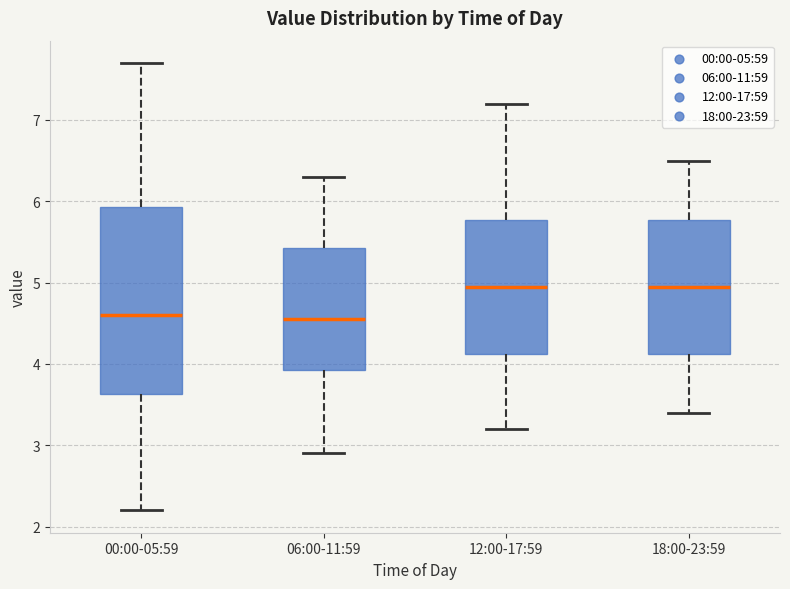

Where does the median line of the box for 06:00-11:59 sit on the y-axis? The values are not printed on the chart, so give them approximately, as read against the axis.

4.6